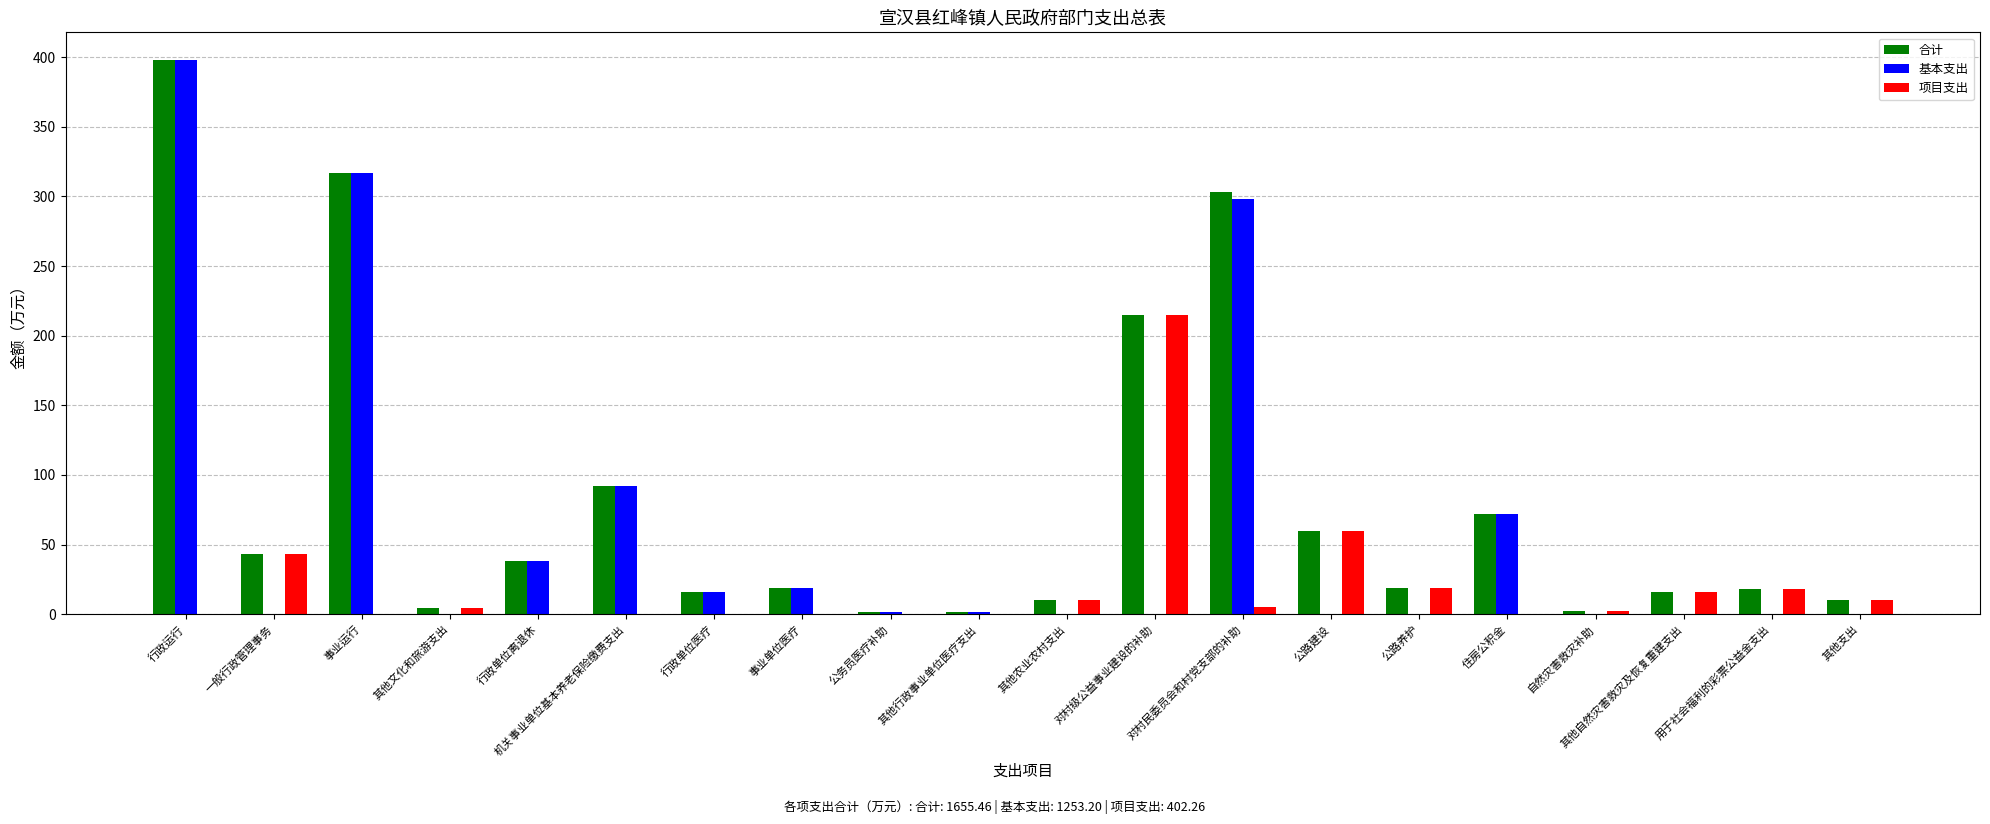

What is the total value across all series at 公路养护?

38.1